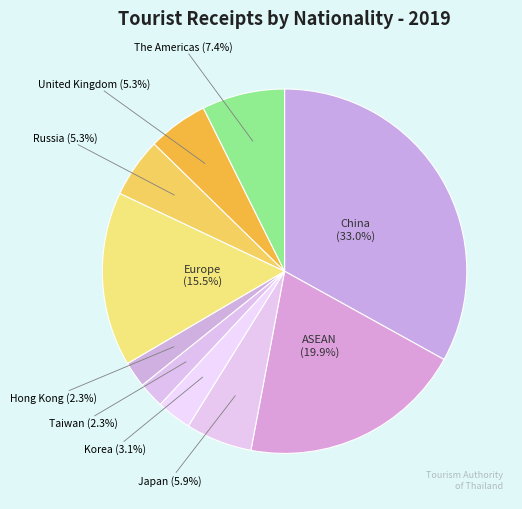

Is it true that The Americas is 12% of the pie?

False